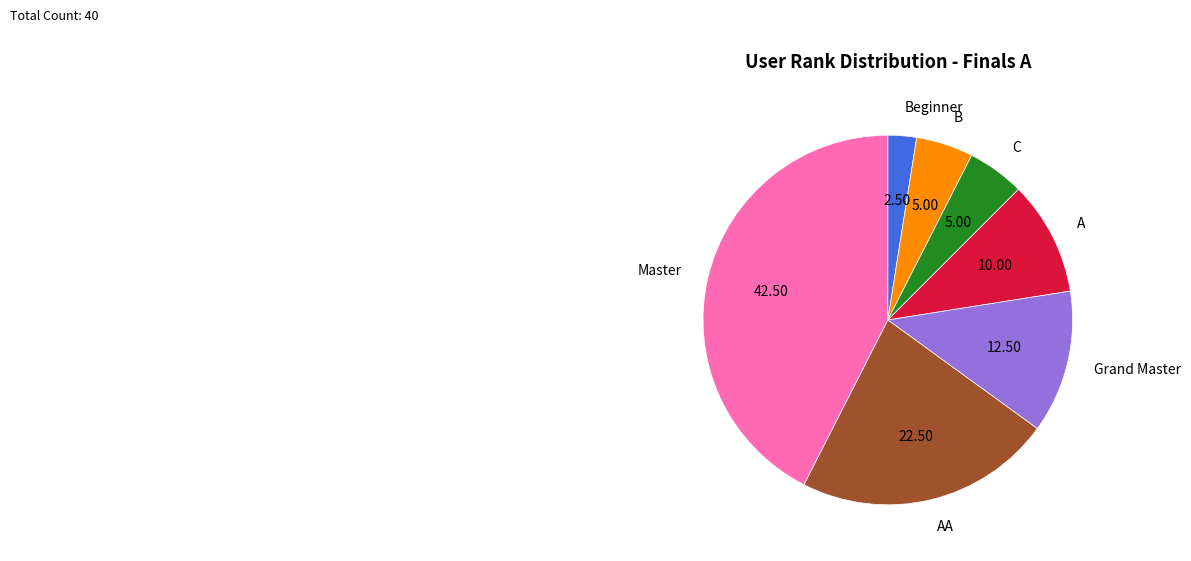

Between A and Grand Master, which is larger?

Grand Master